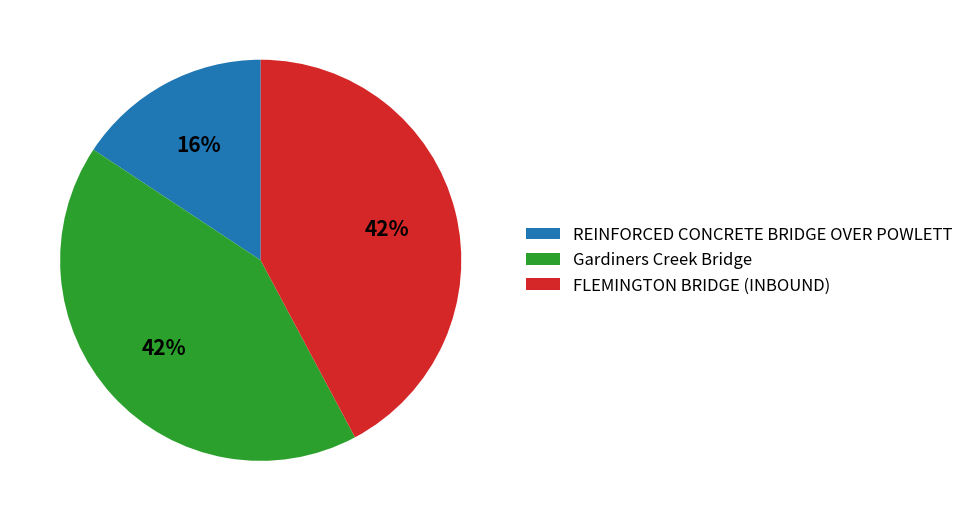

To the nearest percent, what is the average slice percentage?

33%